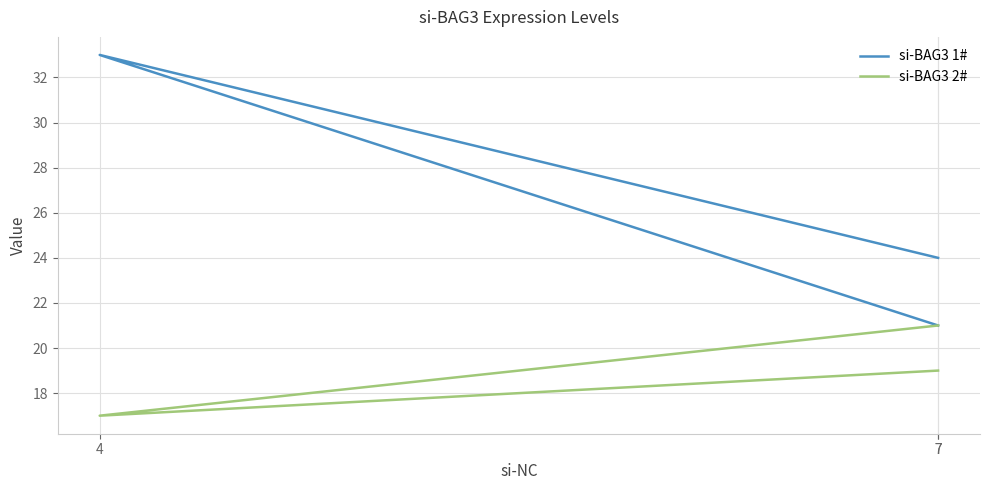

Reading right to left, transcribe all the data shown in this chart.

si-BAG3 1#: 21	33	24
si-BAG3 2#: 21	17	19